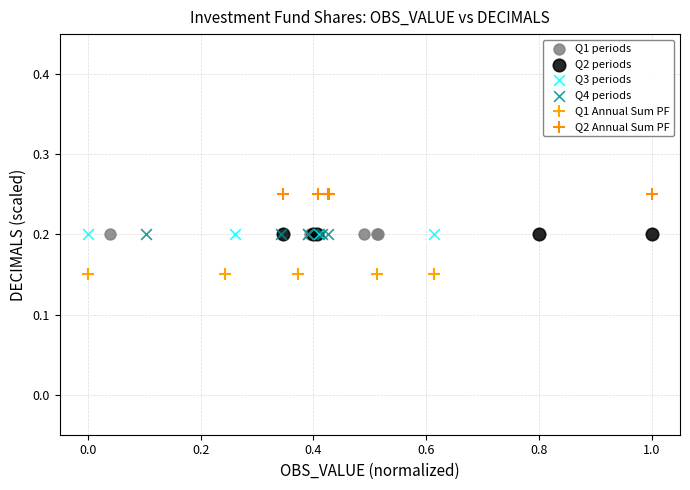

Which series contains the lowest Y value?

Q1 Annual Sum PF